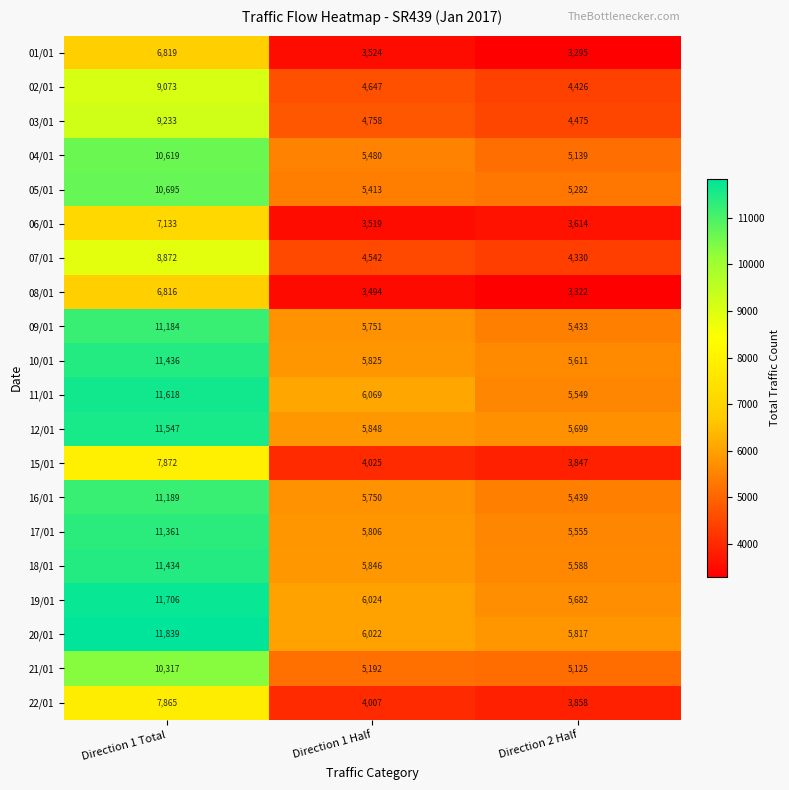

What is the sum of all 19/01 values?

23412